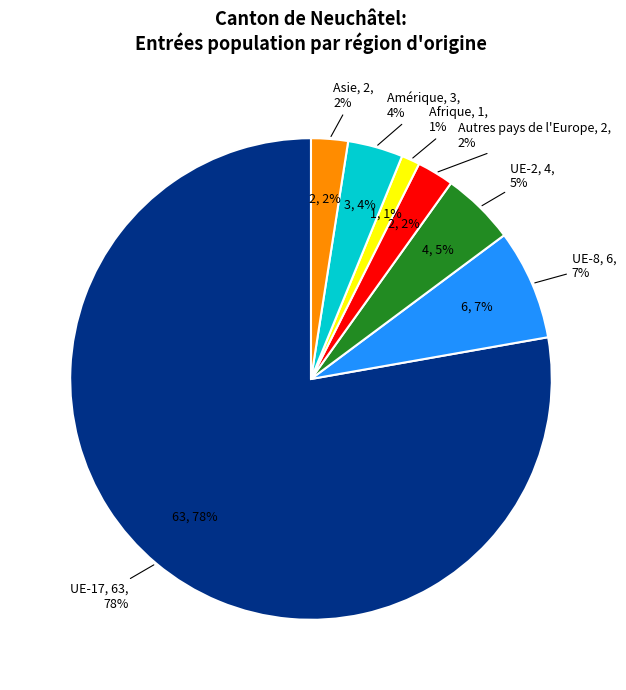

What percentage is NOT represented by Amérique?

96.3%